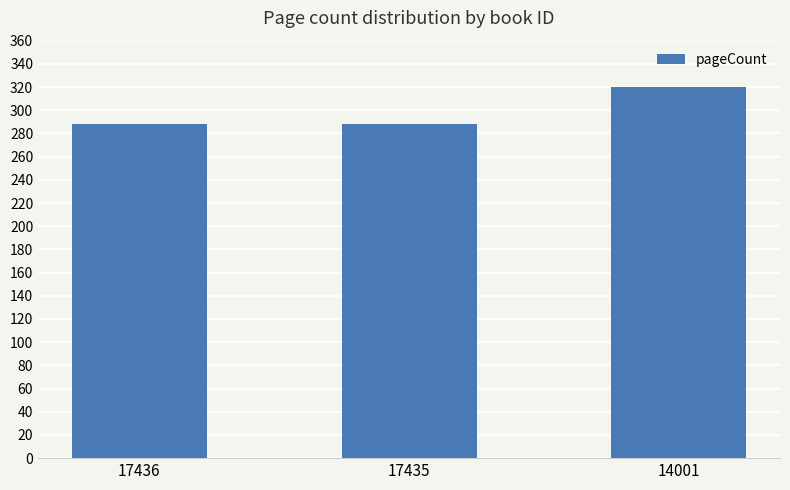

Reading left to right, transcribe all the data shown in this chart.

17436=288	17435=288	14001=320